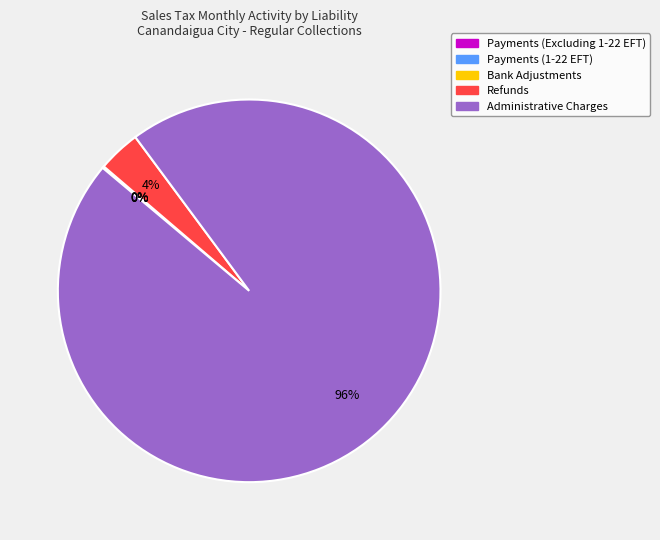

True or false: Refunds accounts for 4% of the total.

True